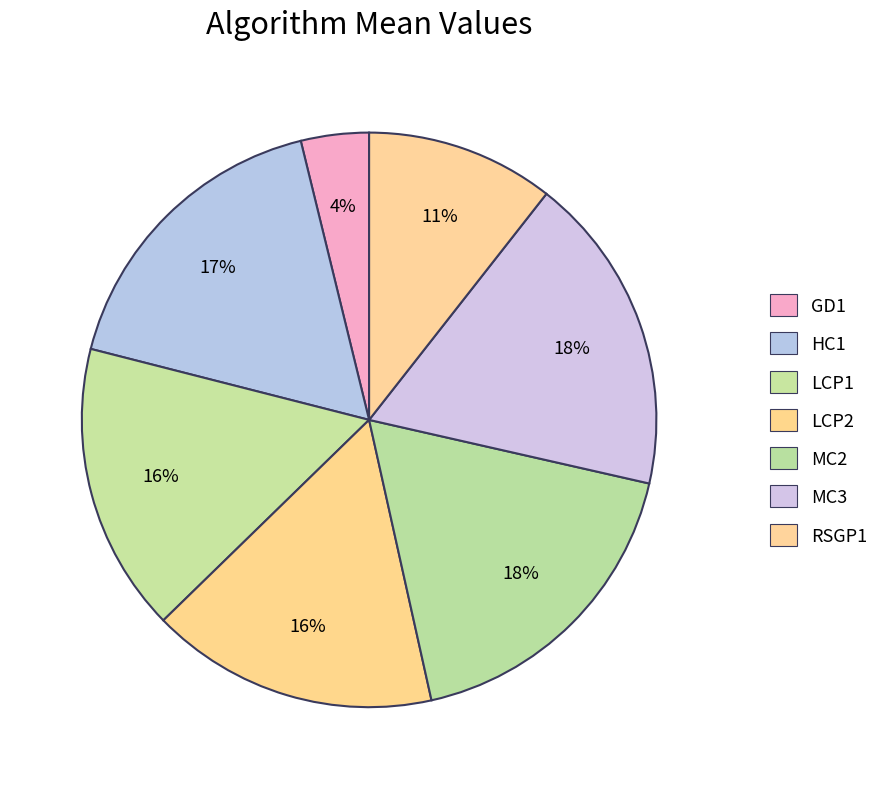

To the nearest percent, what is the difference between the largest and smallest slice percentages?

14%